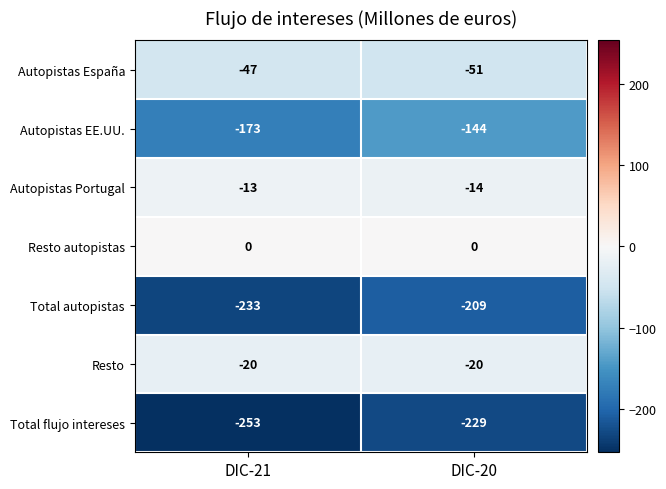

List the labels in order of Total flujo intereses value, smallest first.

DIC-21, DIC-20